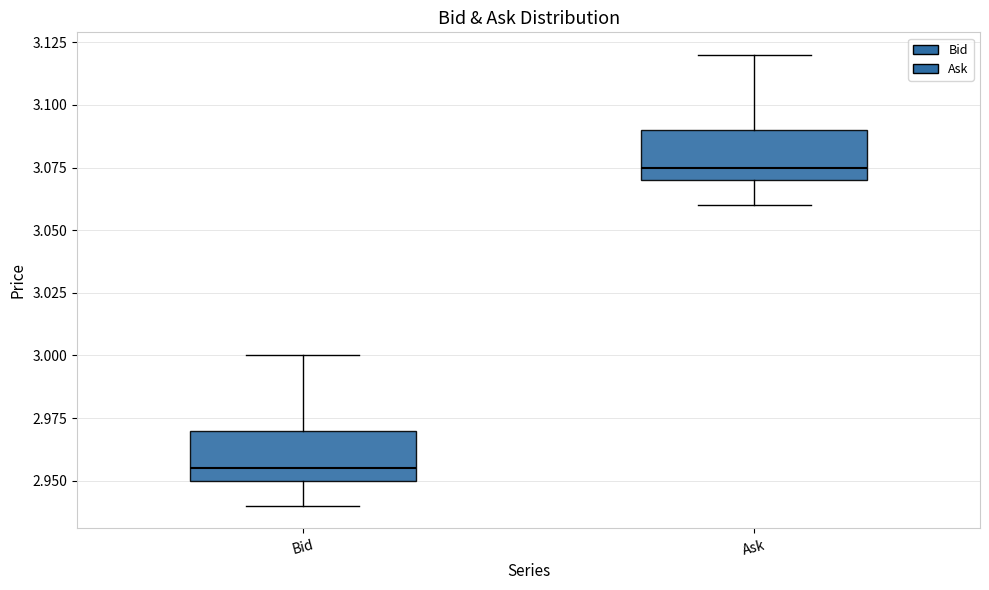

Which box's median line is the lowest?

Bid